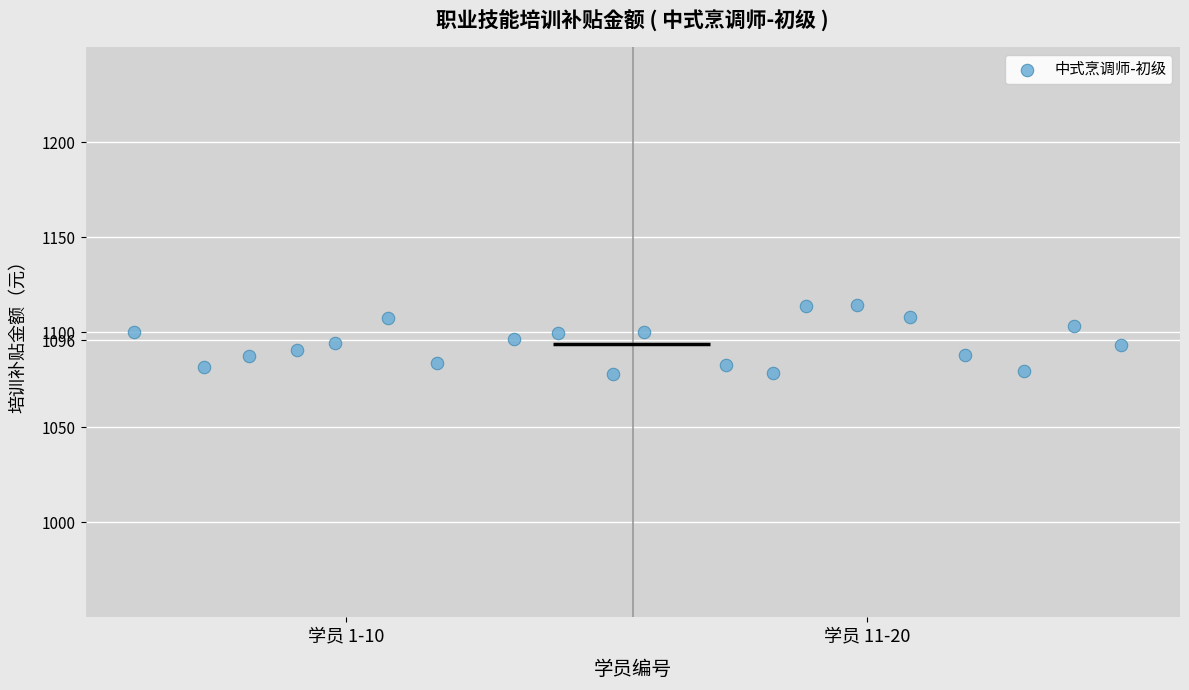

What is the range of X values (max minus min)?

19.0